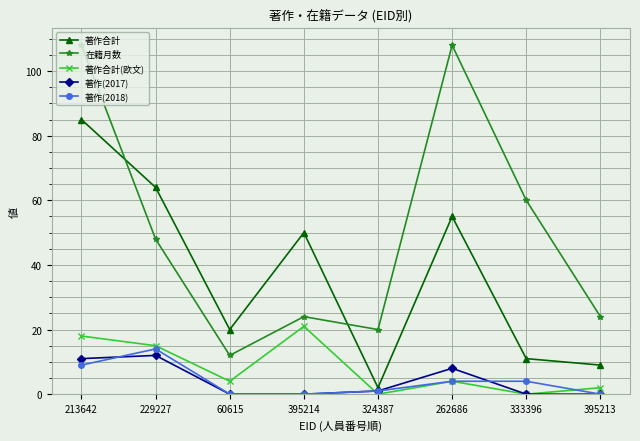

What is the total value across all series at 333396?

75